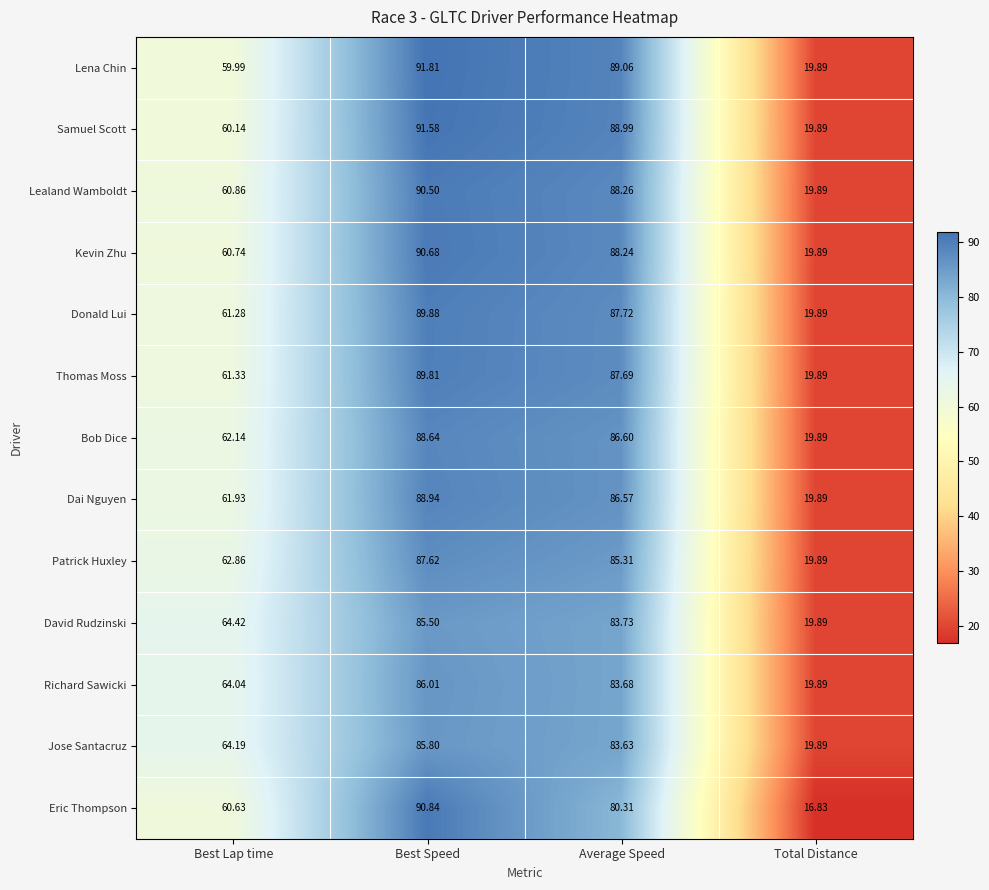

What is the maximum value shown in the chart?

91.8